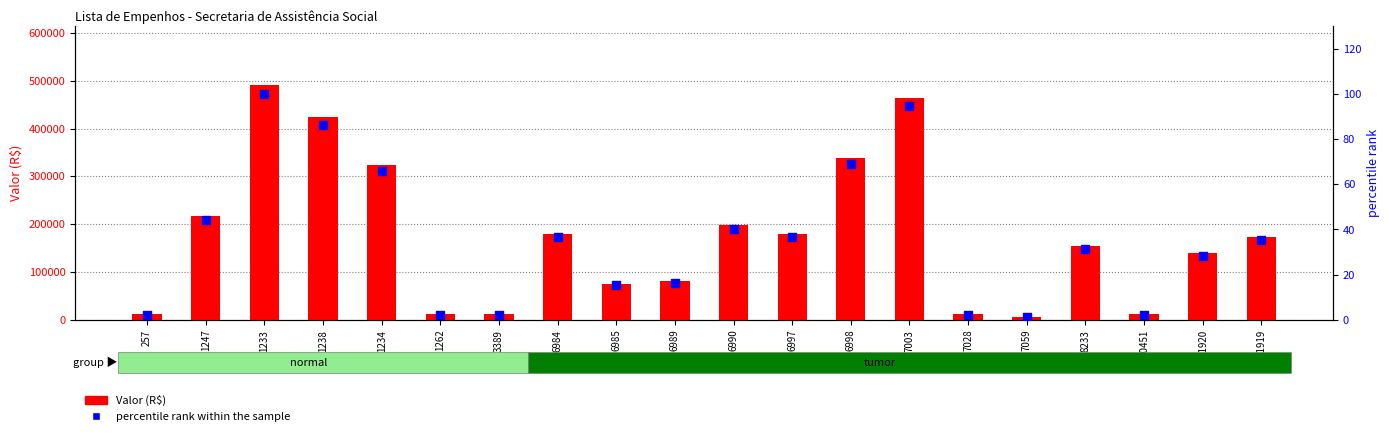

At which category is the sum across all series the highest?

1233